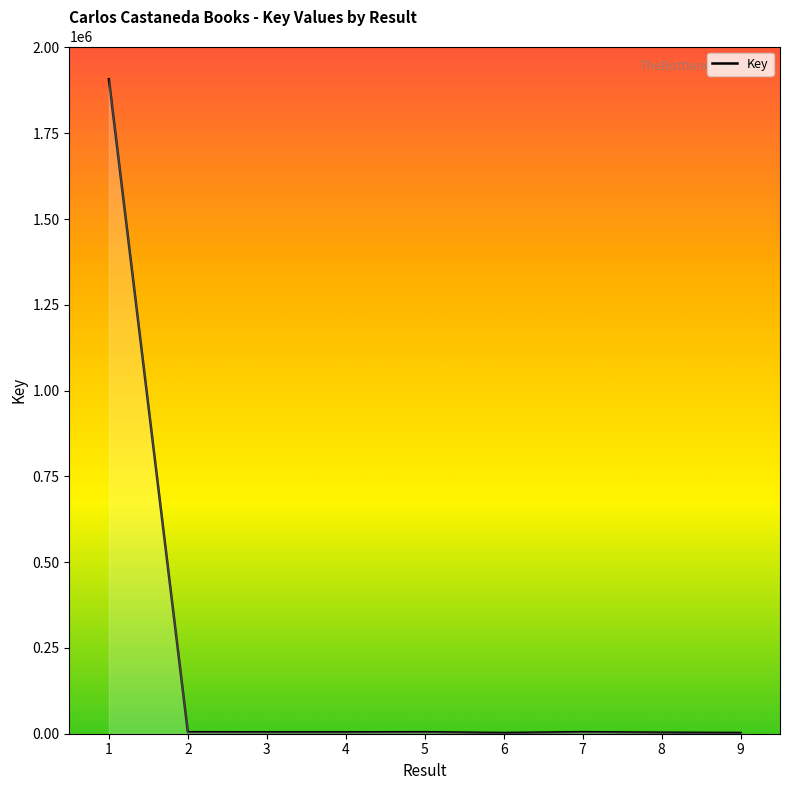

What is the difference between the maximum and minimum values?

1905275